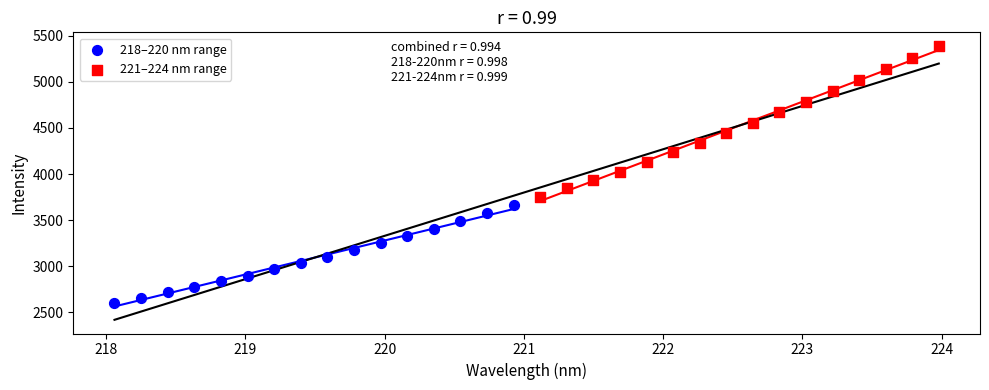

Which series reaches the maximum Y coordinate?

221–224 nm range